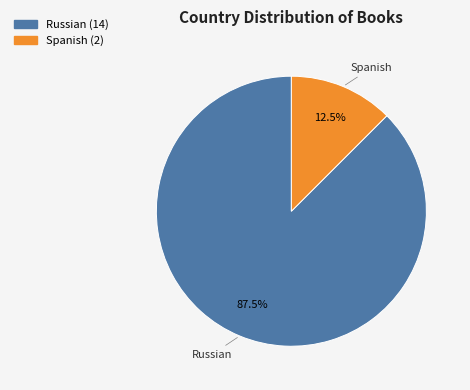

What is the smallest slice in the pie chart?

Spanish